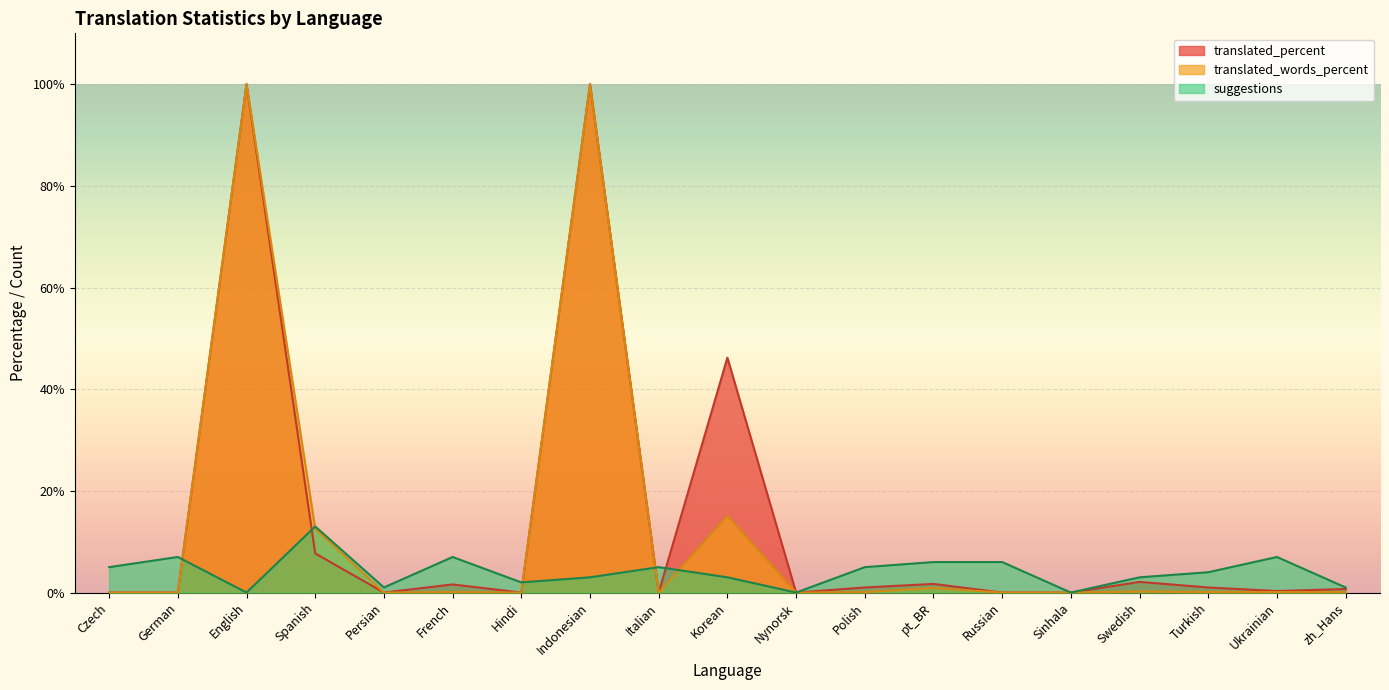

What are all the series names shown in the legend?

translated_percent, translated_words_percent, suggestions